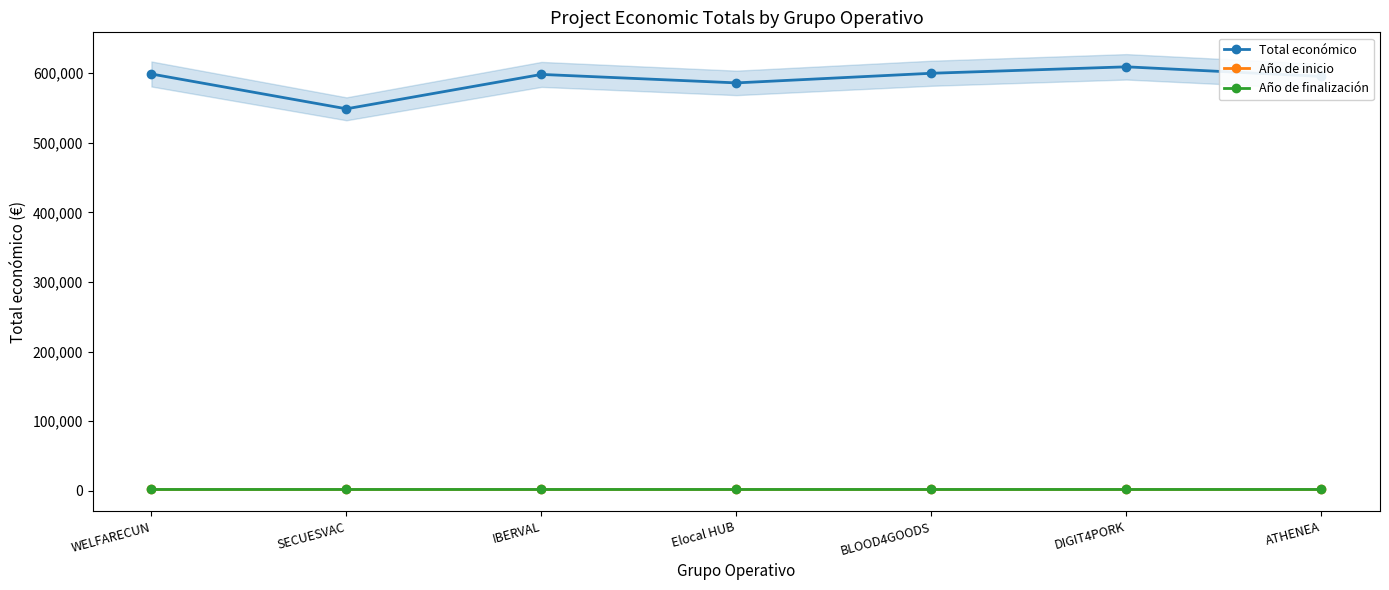

Is this an area chart (filled region under the line)?

No